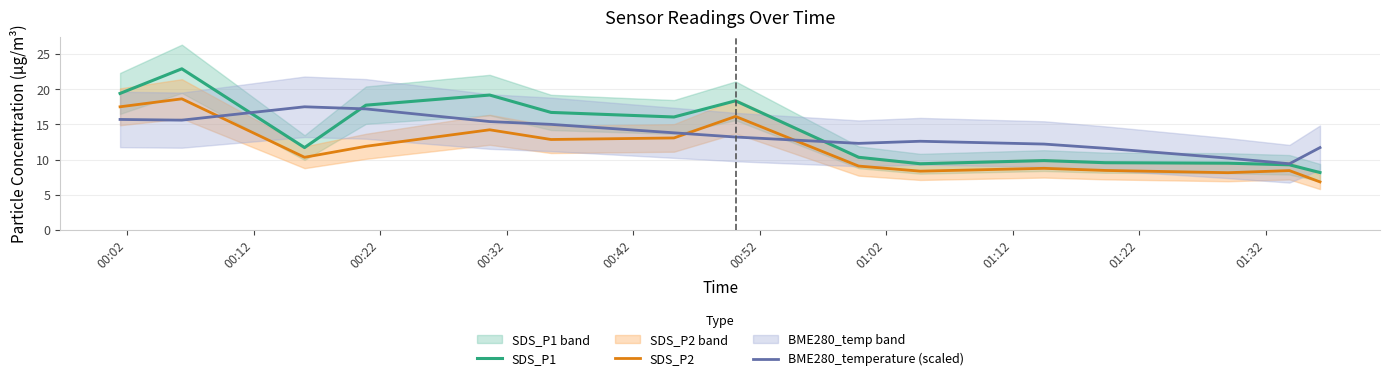

How many values in the SDS_P2 series exceed 10?

8